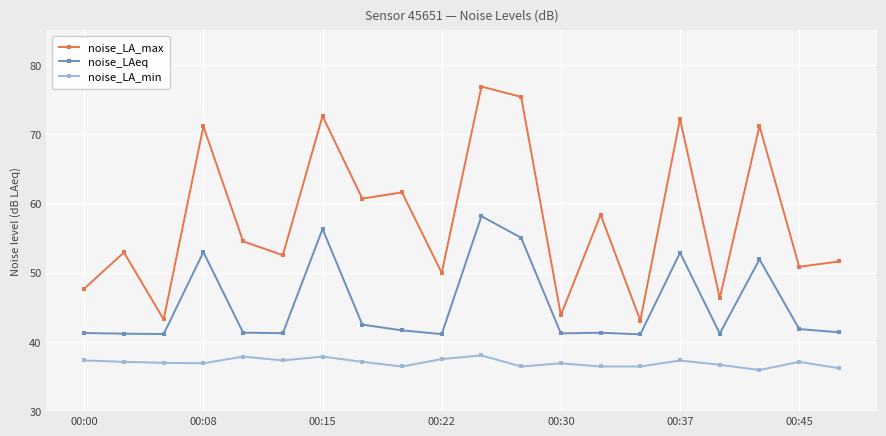

What is the difference between the maximum and minimum values in the noise_LA_max series?

33.8